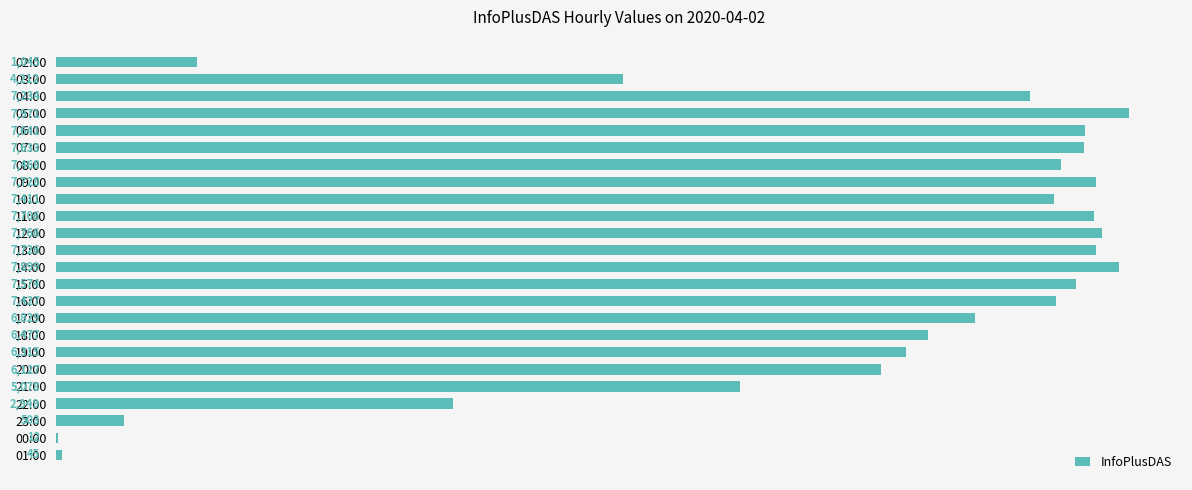

What is the sum of the values at 01:00 and 02:00?

1090